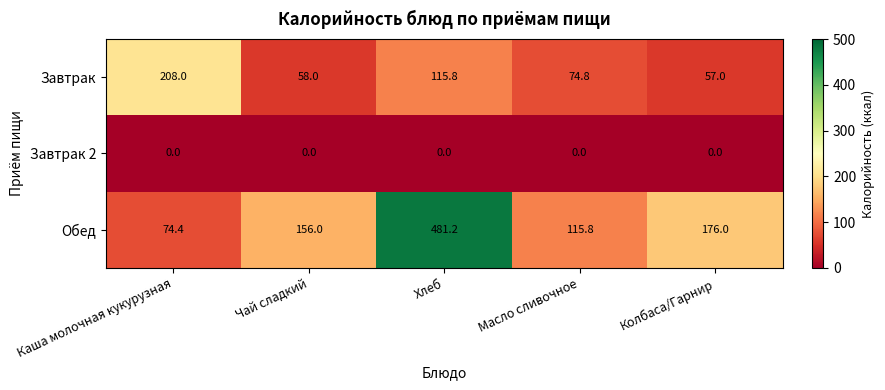

Reading left to right, extract all data points from this chart.

Завтрак: Каша молочная кукурузная=208.0	Чай сладкий=58.0	Хлеб=115.8	Масло сливочное=74.8	Колбаса/Гарнир=57.0
Завтрак 2: Каша молочная кукурузная=0.0	Чай сладкий=0.0	Хлеб=0.0	Масло сливочное=0.0	Колбаса/Гарнир=0.0
Обед: Каша молочная кукурузная=74.4	Чай сладкий=156.0	Хлеб=481.2	Масло сливочное=115.8	Колбаса/Гарнир=176.0